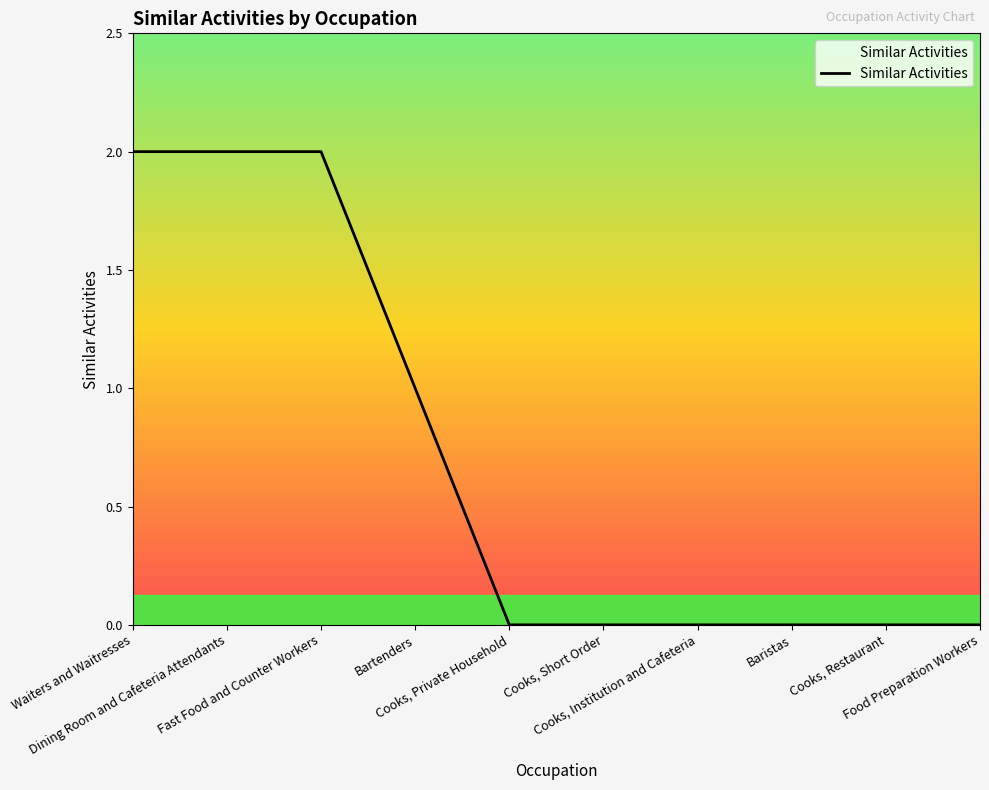

The value at Baristas is -1. True or false?

False